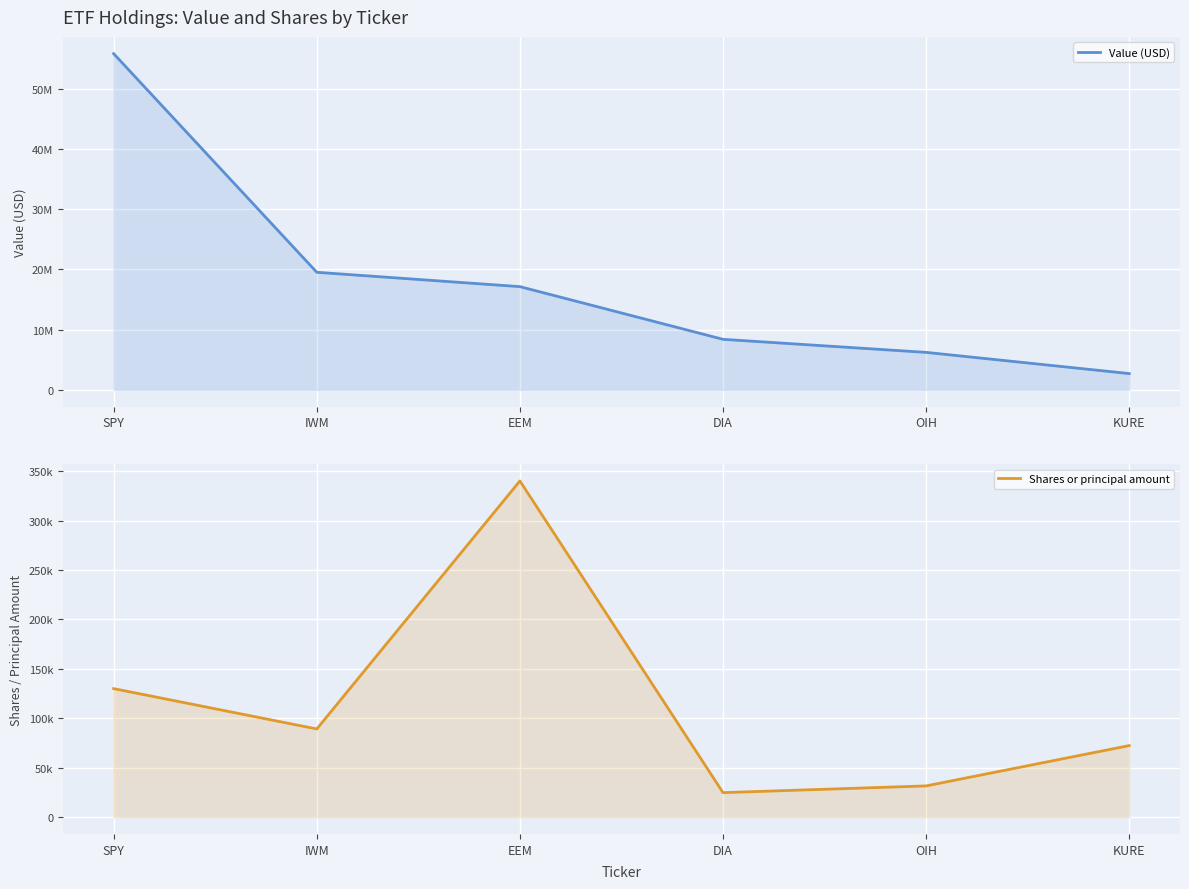

What is the total value across all series at SPY?

55918000